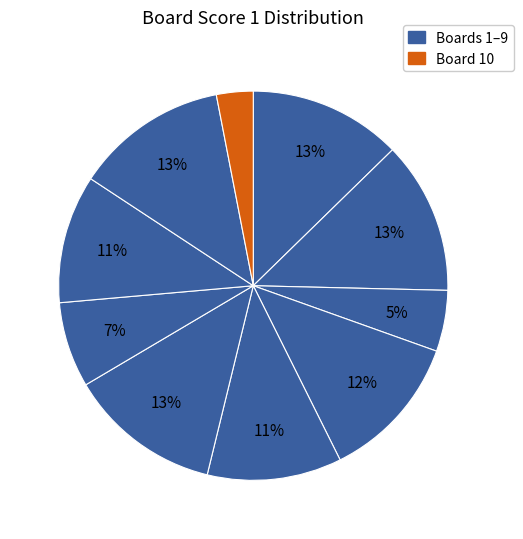

How many slices are in this pie chart?

10